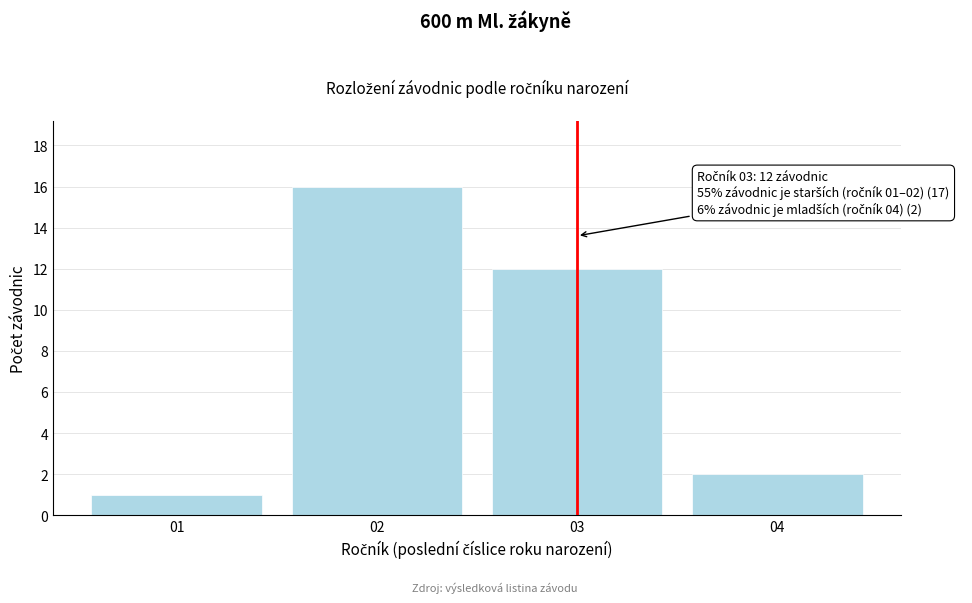

Reading left to right, extract all data points from this chart.

01=1	02=16	03=12	04=2